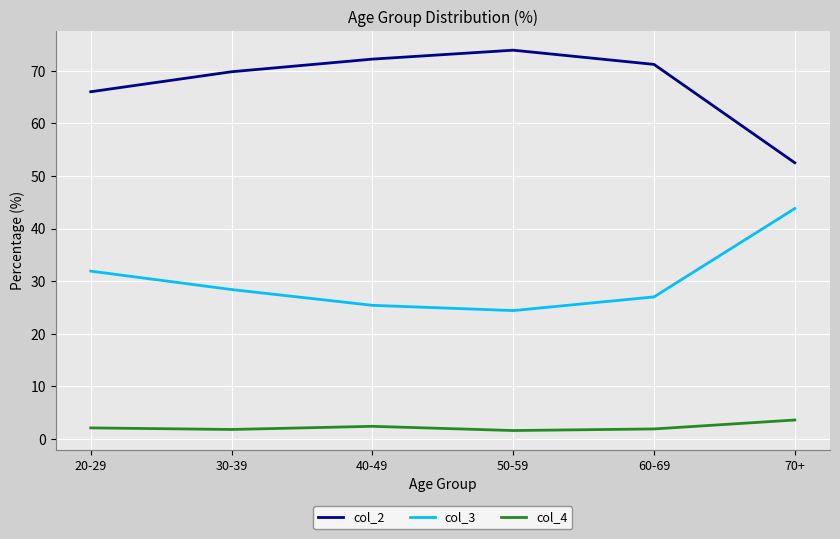

Where is the first local maximum for col_2?

50-59